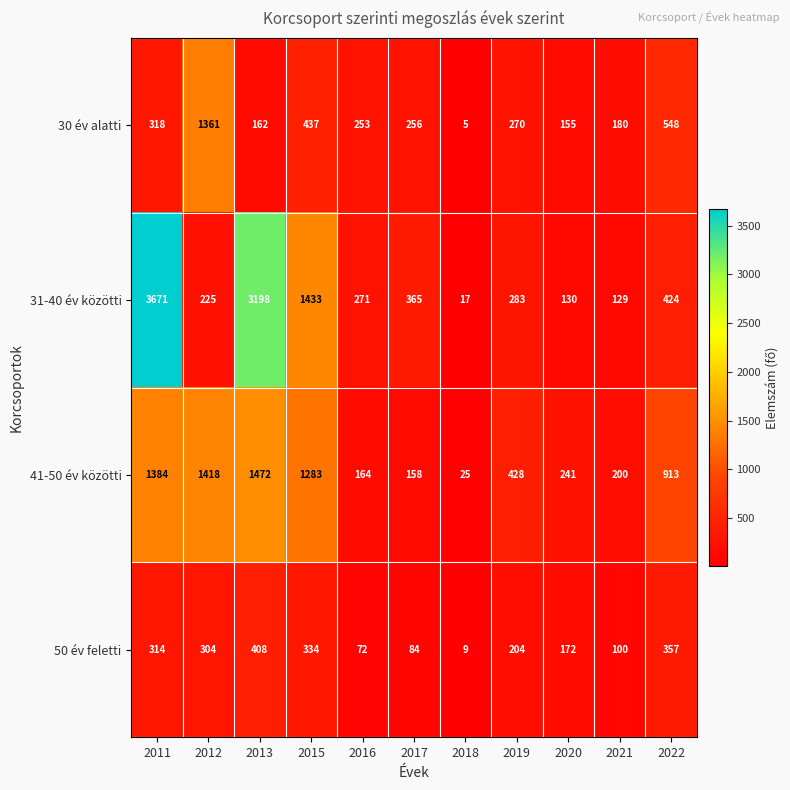

Count the number of data series in this chart.

4